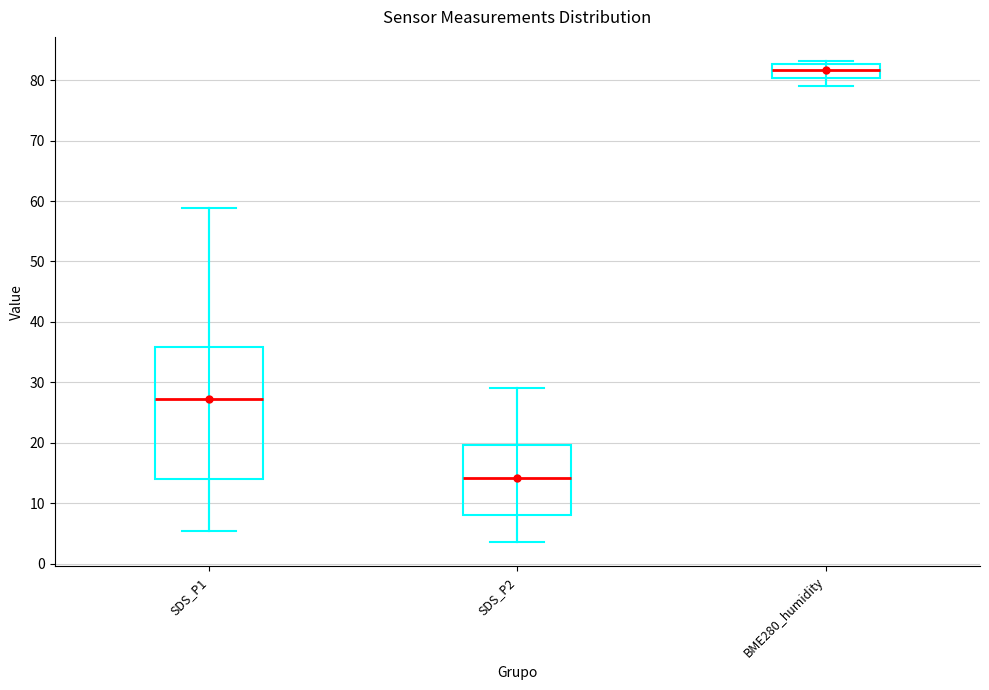

Reading left to right, read every box against the y-axis: the position of its median line, the range the box covers, and the ends of its whiskers. The values are not printed on the chart, so give them approximately, as read against the axis.

SDS_P1: median 27, box 14 to 36, whiskers 5 to 59
SDS_P2: median 14, box 8 to 20, whiskers 4 to 29
BME280_humidity: median 82, box 80 to 83, whiskers 79 to 83 (just above the box's upper edge)